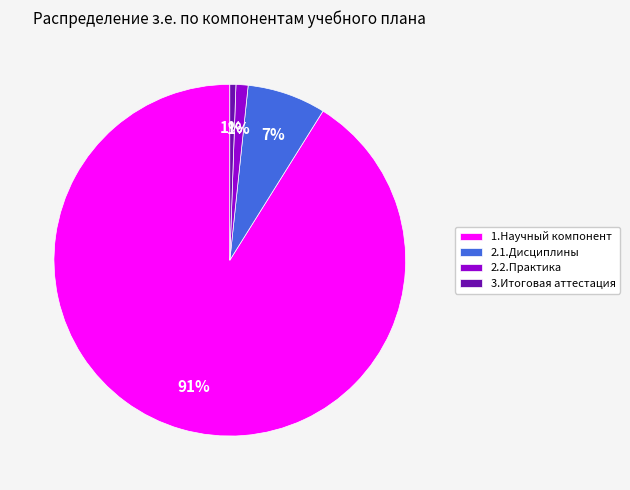

What percentage is the 3.Итоговая аттестация slice, to the nearest percent?

1%